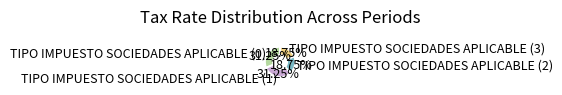

Count the number of slices in the pie.

4